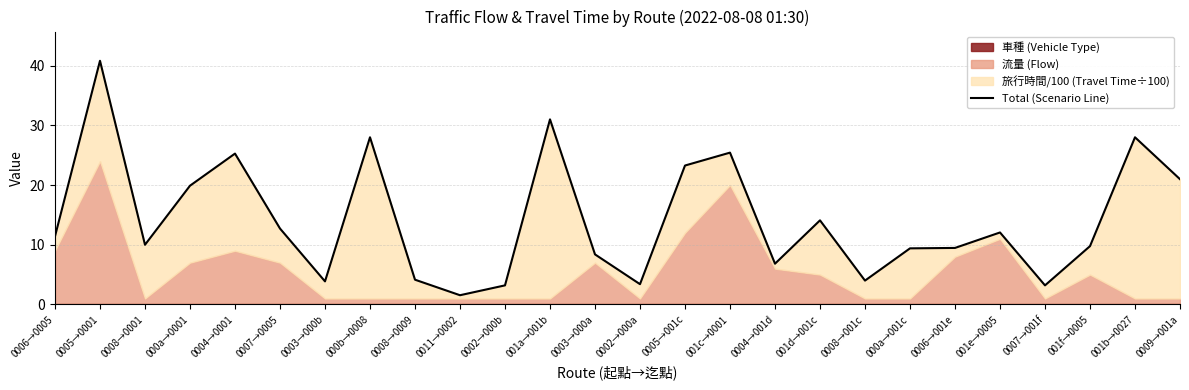

Which has a higher value, 0003→000b or 0005→0001?

0005→0001